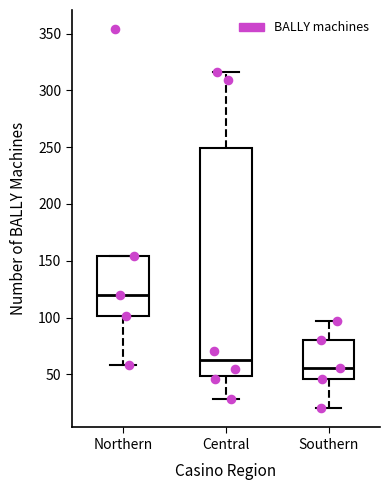

Reading left to right, transcribe this box plot: for each box, give where its median line is, the range the box spans, and where its two whiskers end, as read against the y-axis. The values are not printed on the chart, so give them approximately, as read against the axis.

Northern: median 120, box 100 to 155, whiskers 60 to 155
Central: median 65, box 50 to 250, whiskers 30 to 315
Southern: median 55, box 45 to 80, whiskers 20 to 95